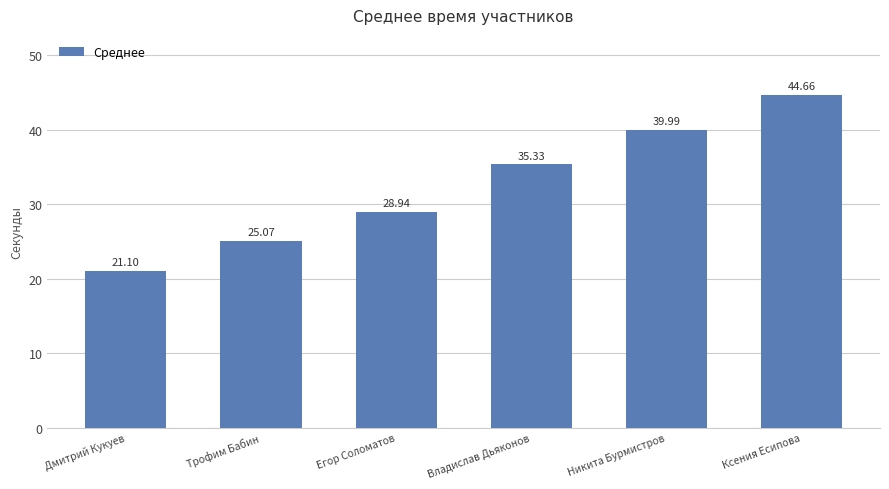

How many data points are above 35?

3